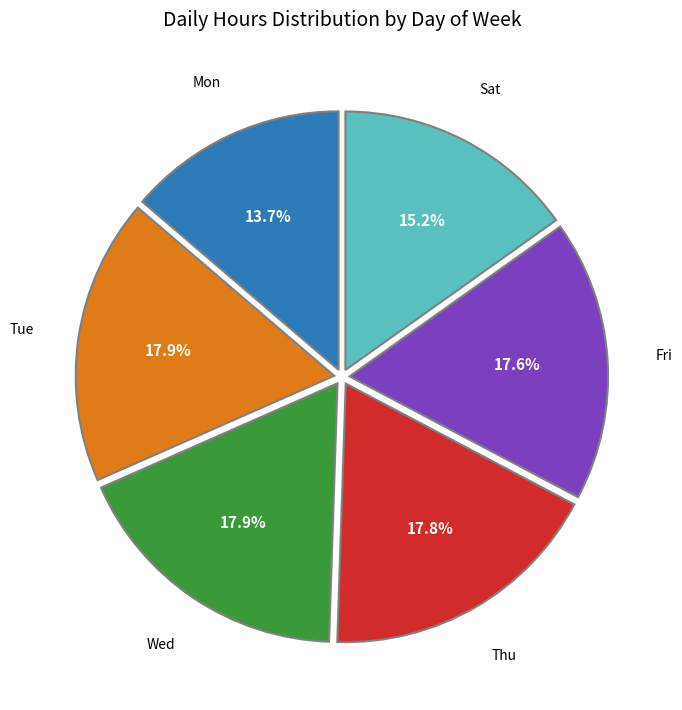

Approximately how many times larger is the value at Tue compared to Sat?

1.2